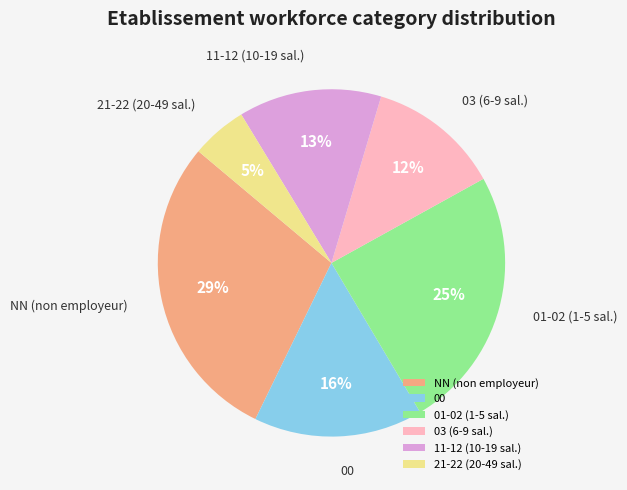

Combined, do 21-22 (20-49 sal.) and 00 account for over 50%?

No